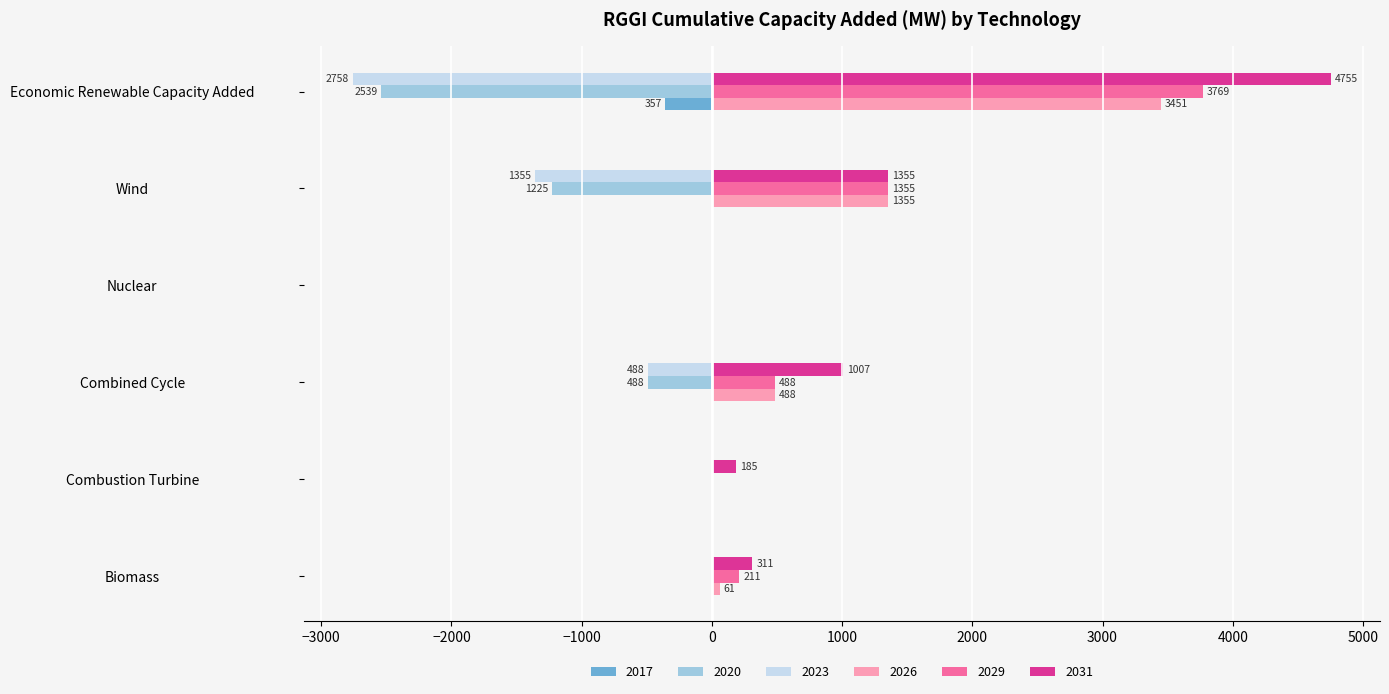

The 2026 series shows 98.3 at Combined Cycle. True or false?

False